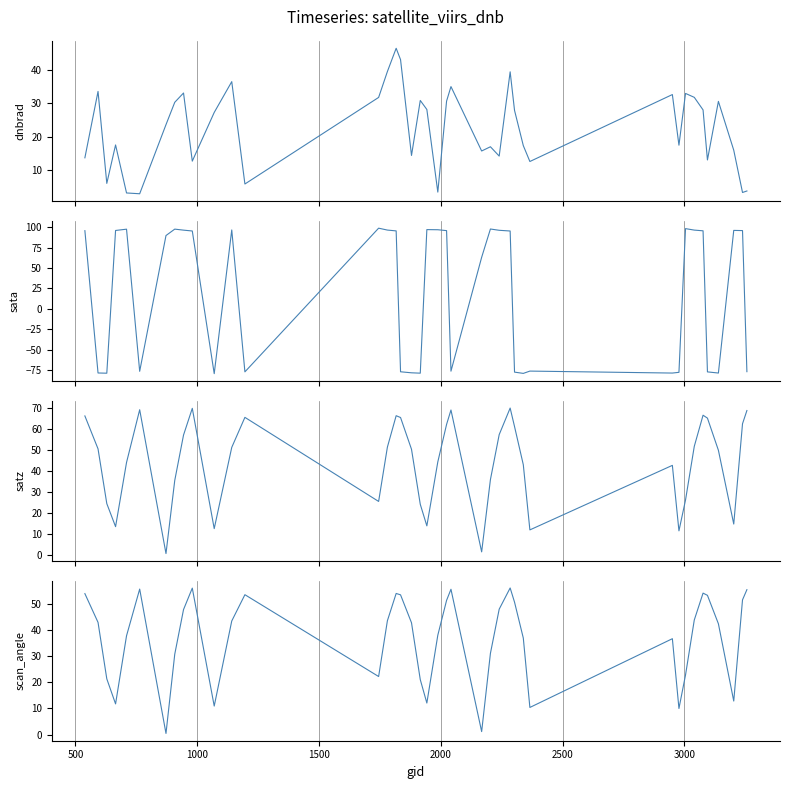

What is the difference between the maximum and minimum values in the dnbrad series?

43.4